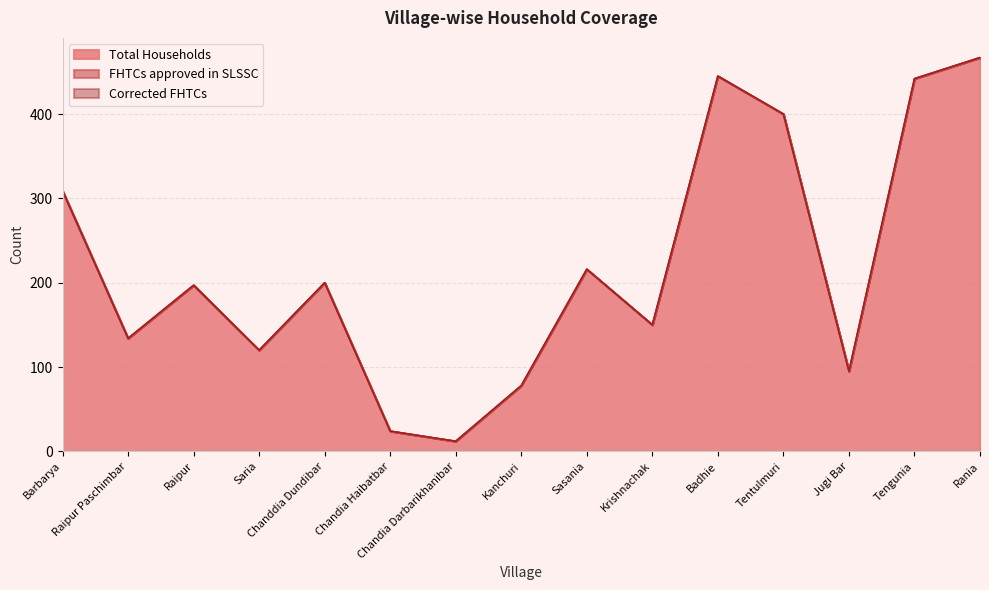

What position from the right is Raipur Paschimbar?

14